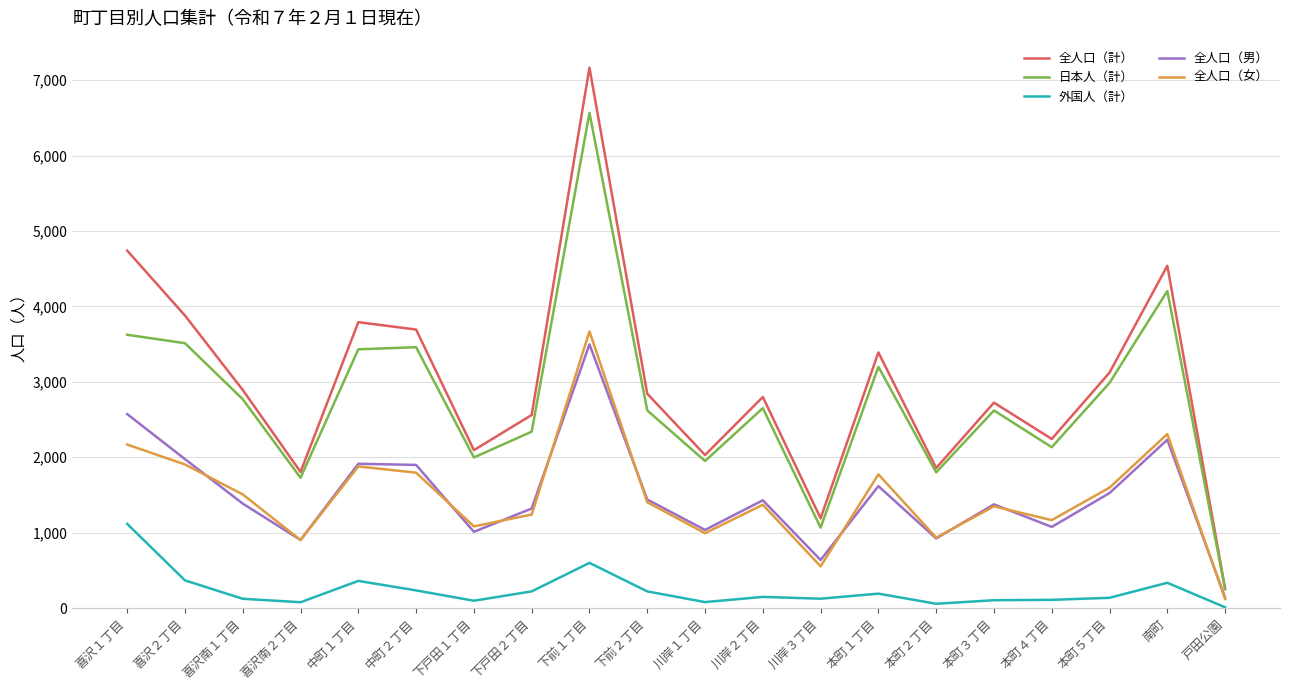

True or false: 全人口（女） has a value of 494 at 喜沢１丁目.

False